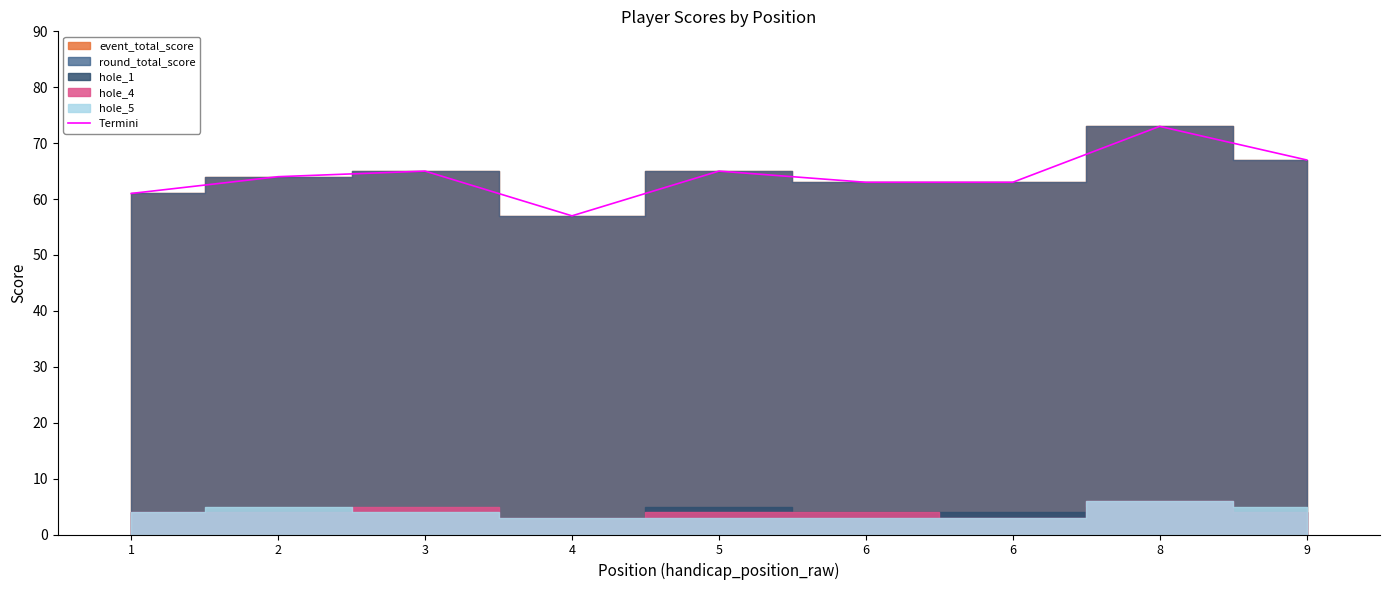

At which label does the data first exceed 64?

3